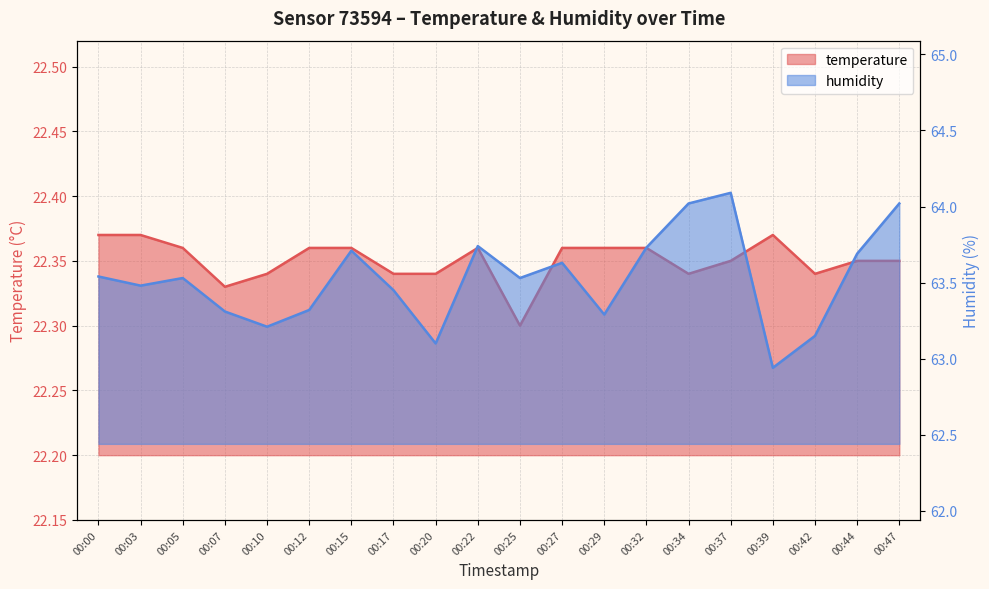

Which series has the largest range (max minus min)?

humidity